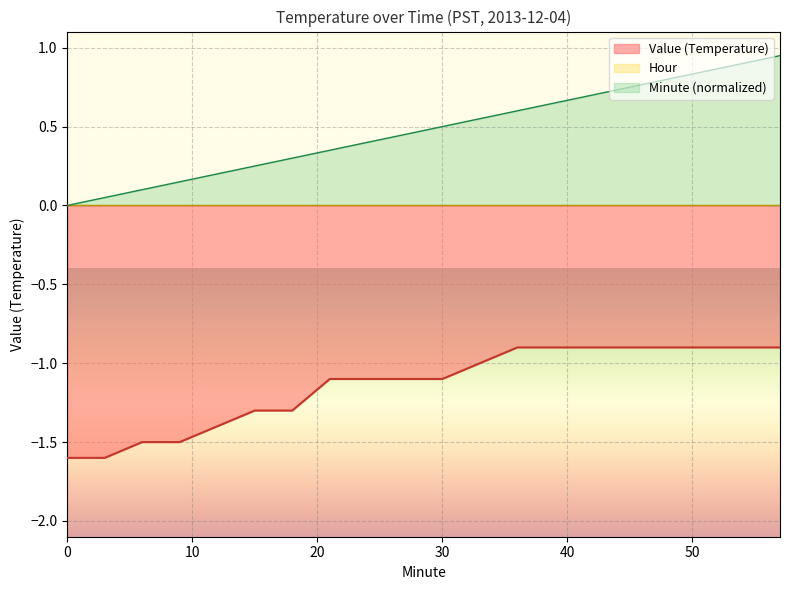

Rank the categories by Value value from lowest to highest.

0, 3, 6, 9, 12, 15, 18, 21, 24, 27, 30, 33, 36, 39, 42, 45, 48, 51, 54, 57